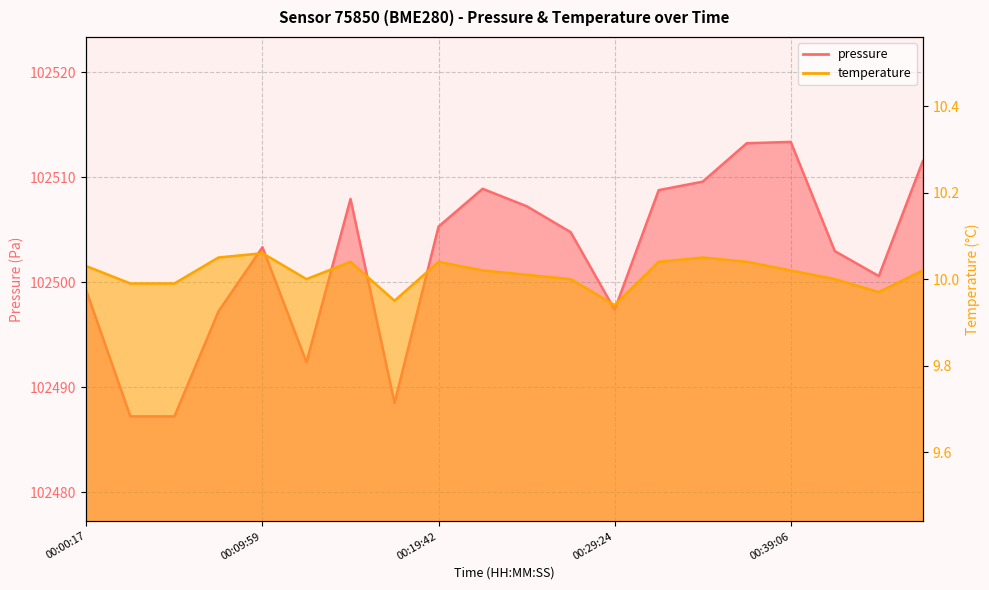

Which label corresponds to the largest value in the chart?

00:39:06